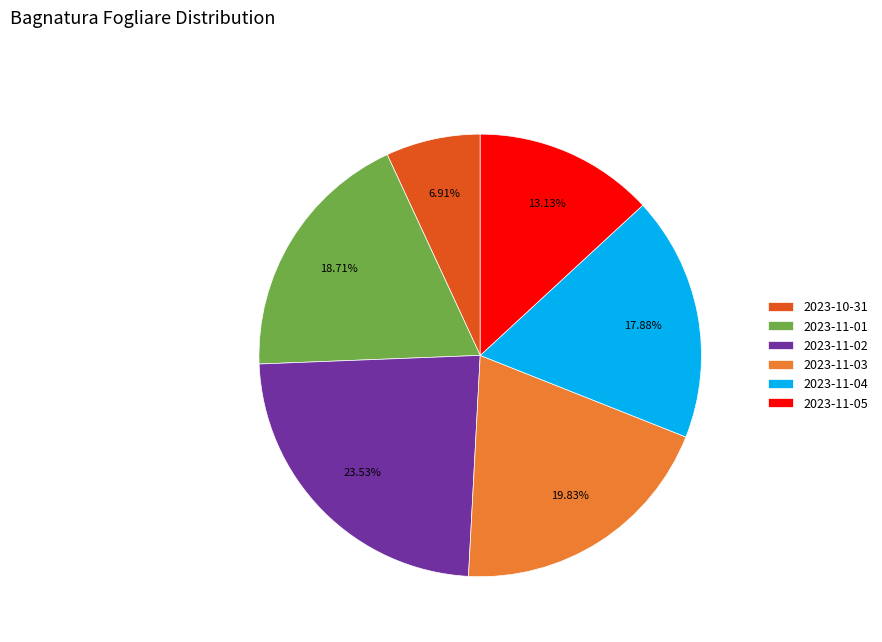

To the nearest percent, what is the average slice percentage?

17%